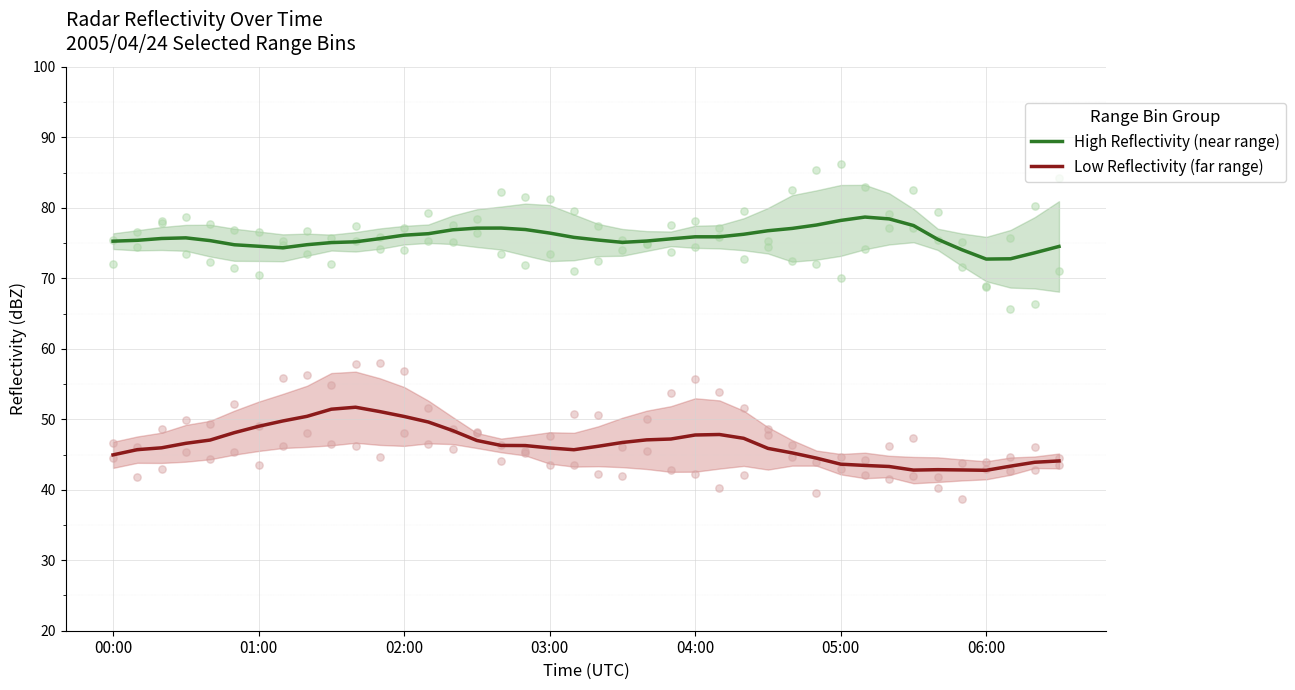

Is the value of Low Reflectivity (far range) at 8 greater than the value of High Reflectivity (near range) at 29?

No